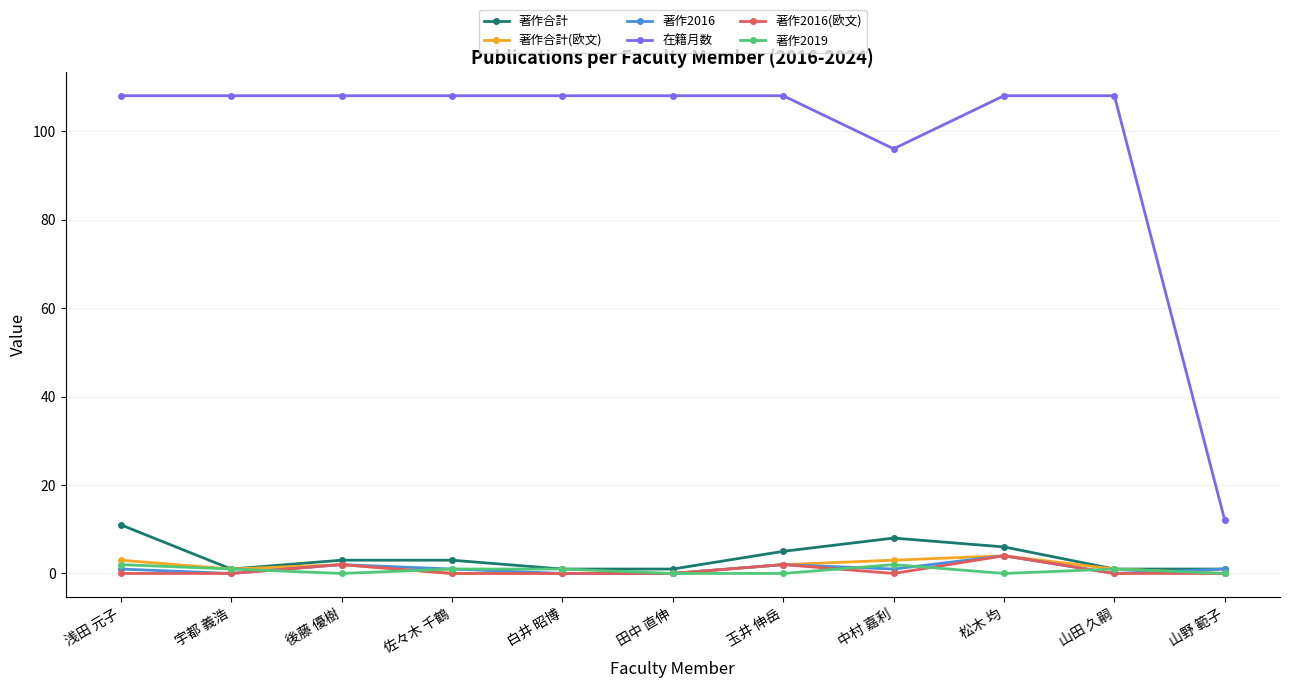

Which series changed the most between 田中 直伸 and 山野 範子?

在籍月数